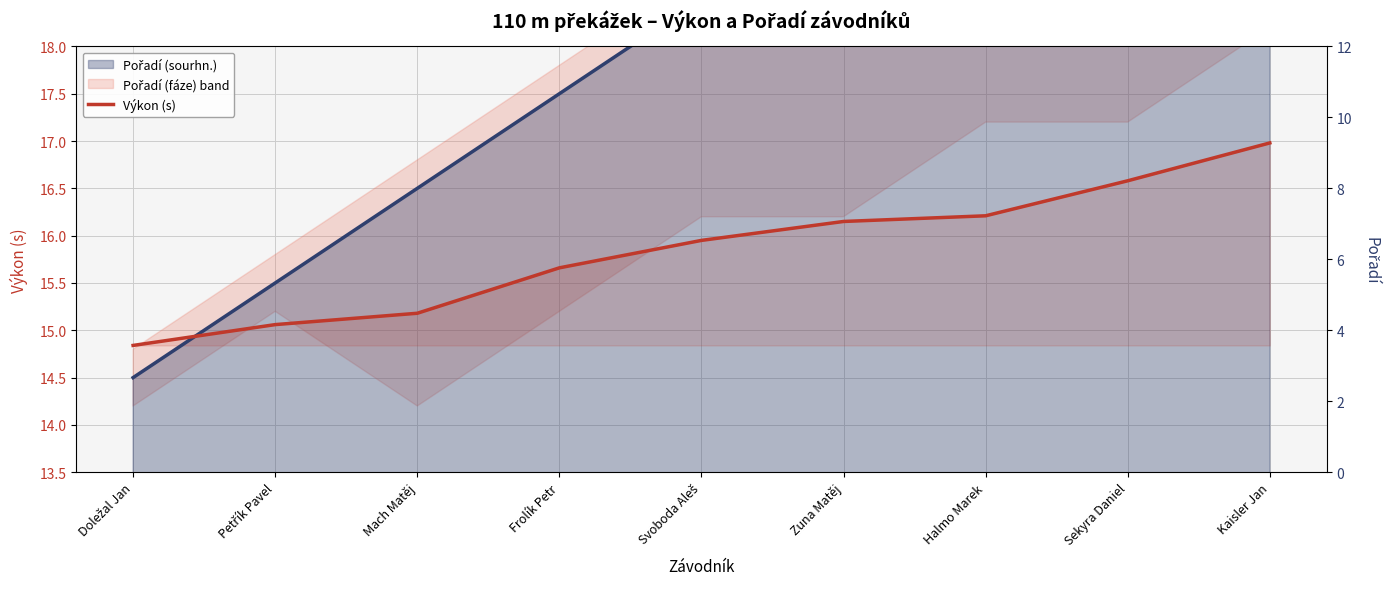

Which has a higher value, Zuna Matěj or Halmo Marek?

Halmo Marek